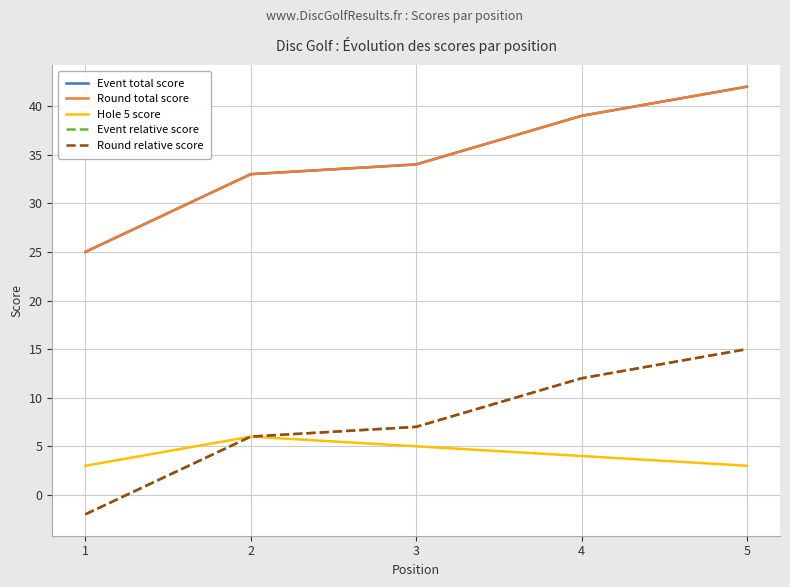

Does the chart have visible grid lines?

Yes